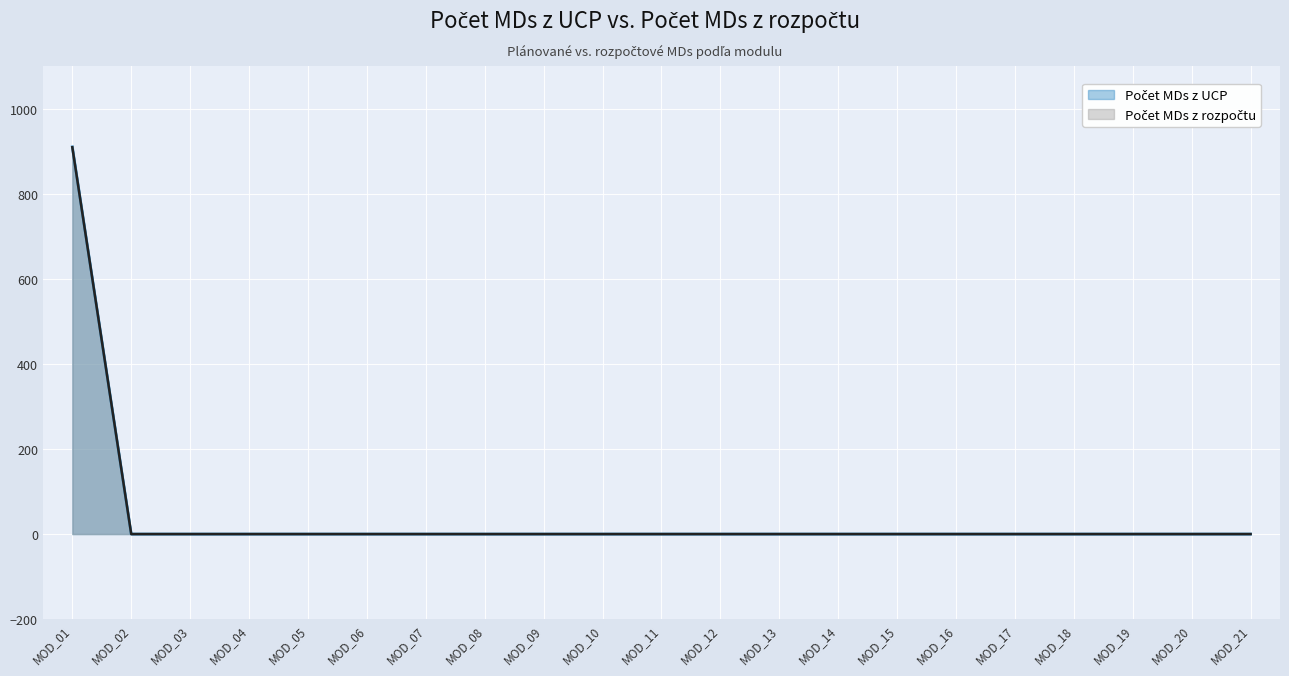

Reading left to right, what are all the values shown in this chart?

Počet MDs z UCP: MOD_01=910	MOD_02=0	MOD_03=0	MOD_04=0	MOD_05=0	MOD_06=0	MOD_07=0	MOD_08=0	MOD_09=0	MOD_10=0	MOD_11=0	MOD_12=0	MOD_13=0	MOD_14=0	MOD_15=0	MOD_16=0	MOD_17=0	MOD_18=0	MOD_19=0	MOD_20=0	MOD_21=0
Počet MDs z rozpoctu: MOD_01=909	MOD_02=0	MOD_03=0	MOD_04=0	MOD_05=0	MOD_06=0	MOD_07=0	MOD_08=0	MOD_09=0	MOD_10=0	MOD_11=0	MOD_12=0	MOD_13=0	MOD_14=0	MOD_15=0	MOD_16=0	MOD_17=0	MOD_18=0	MOD_19=0	MOD_20=0	MOD_21=0